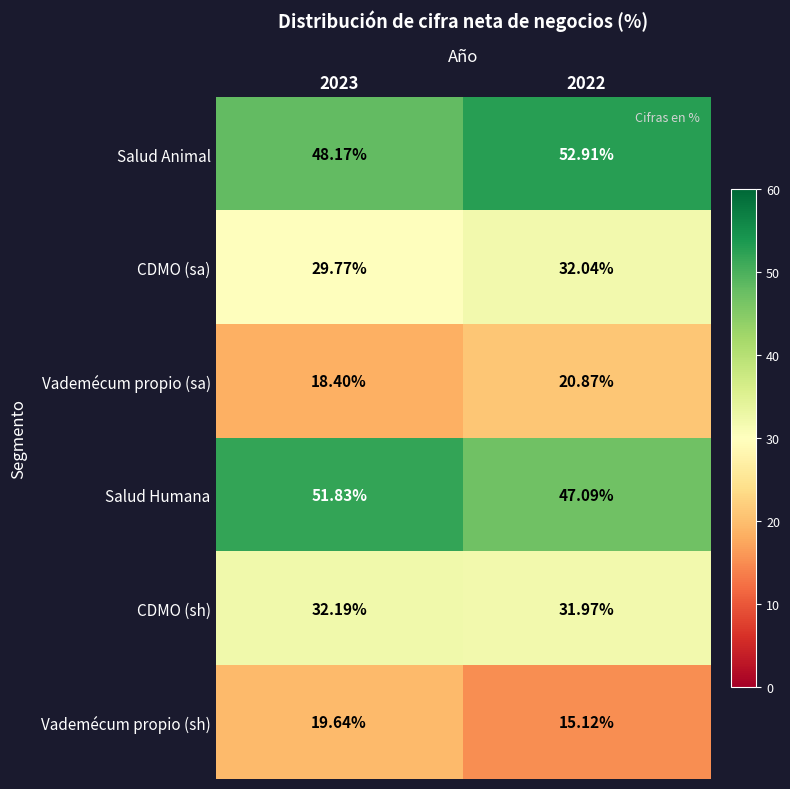

Is the value of CDMO (sa) at 2023 greater than the value of Vademécum propio (sa) at 2022?

Yes